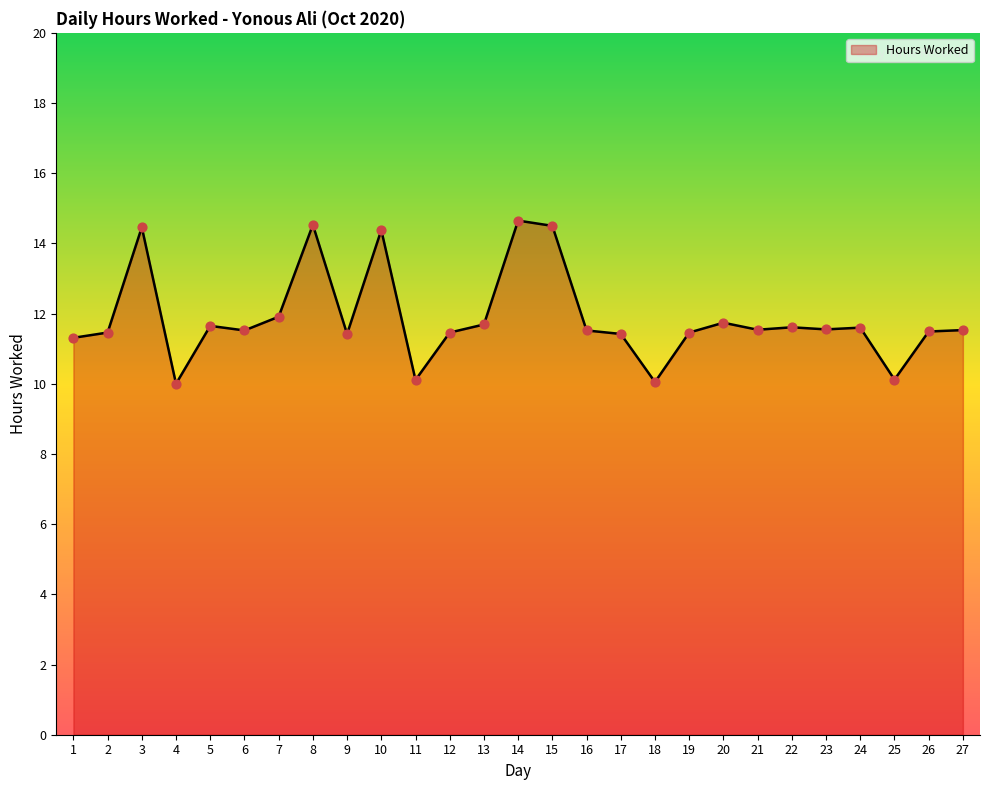

Between 2 and 14, which is larger?

14